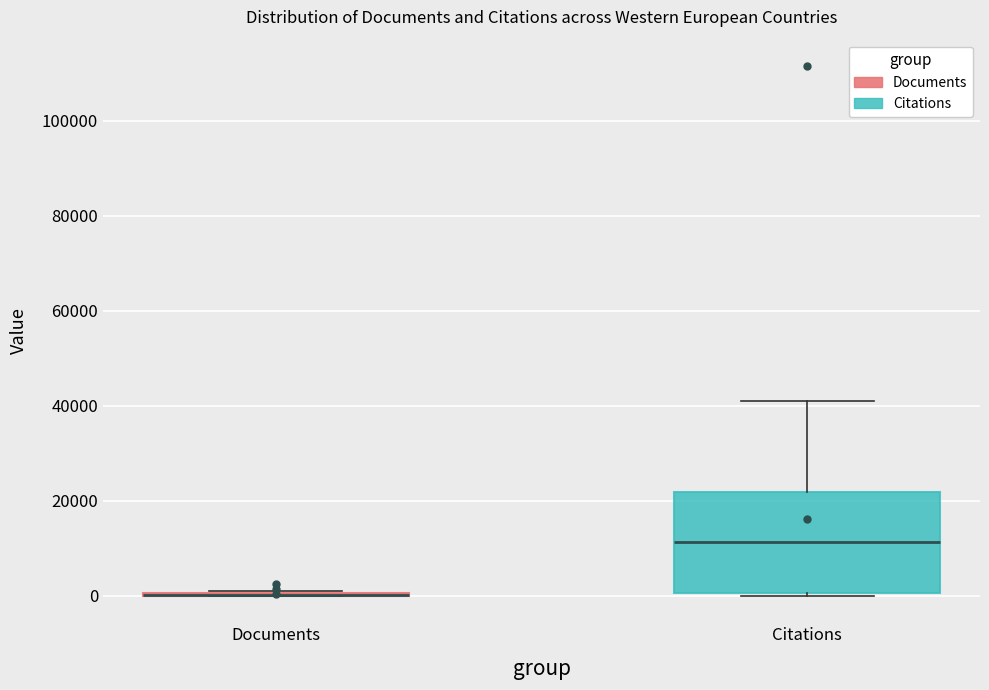

Which box is the tallest, from its lower edge to its upper edge?

Citations